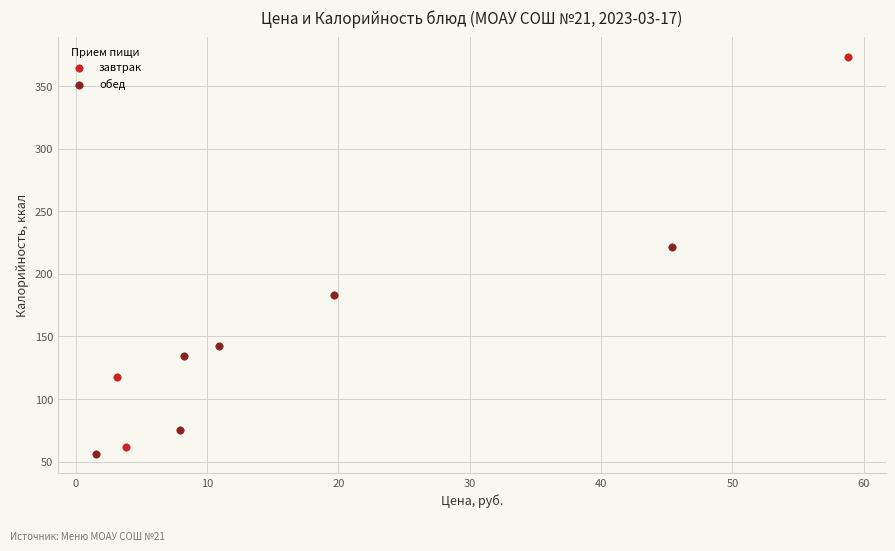

Which series contains the lowest Y value?

обед